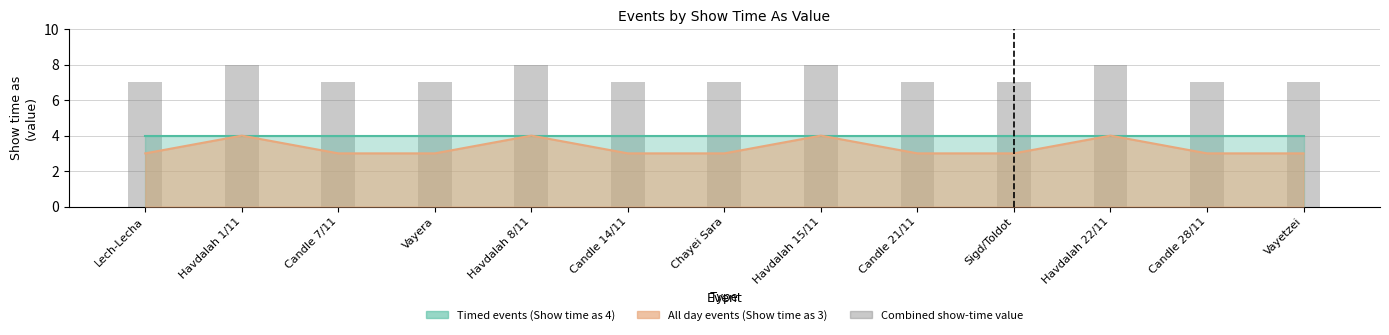

What is the label of the 3rd bar from the right?

Havdalah 22/11